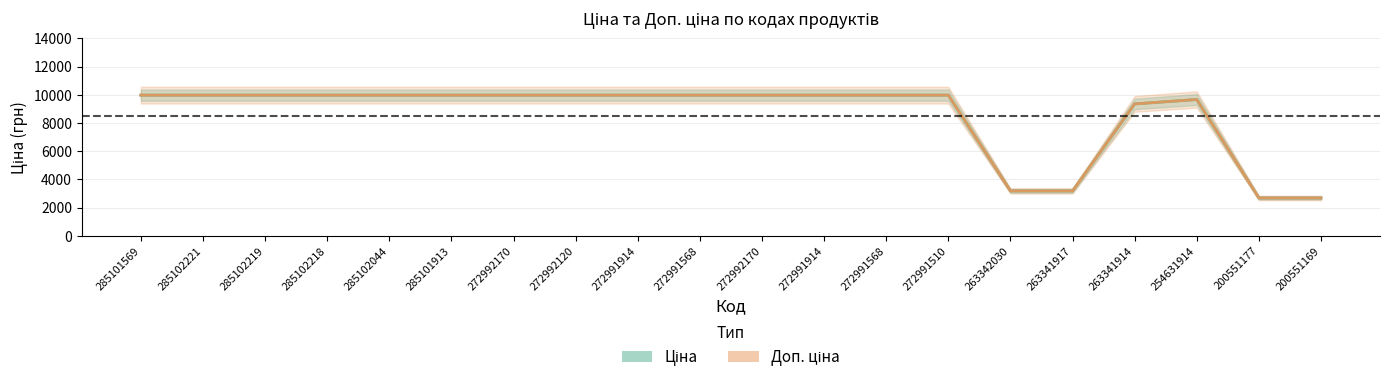

True or false: Ціна and Доп. ціна intersect in this chart.

False